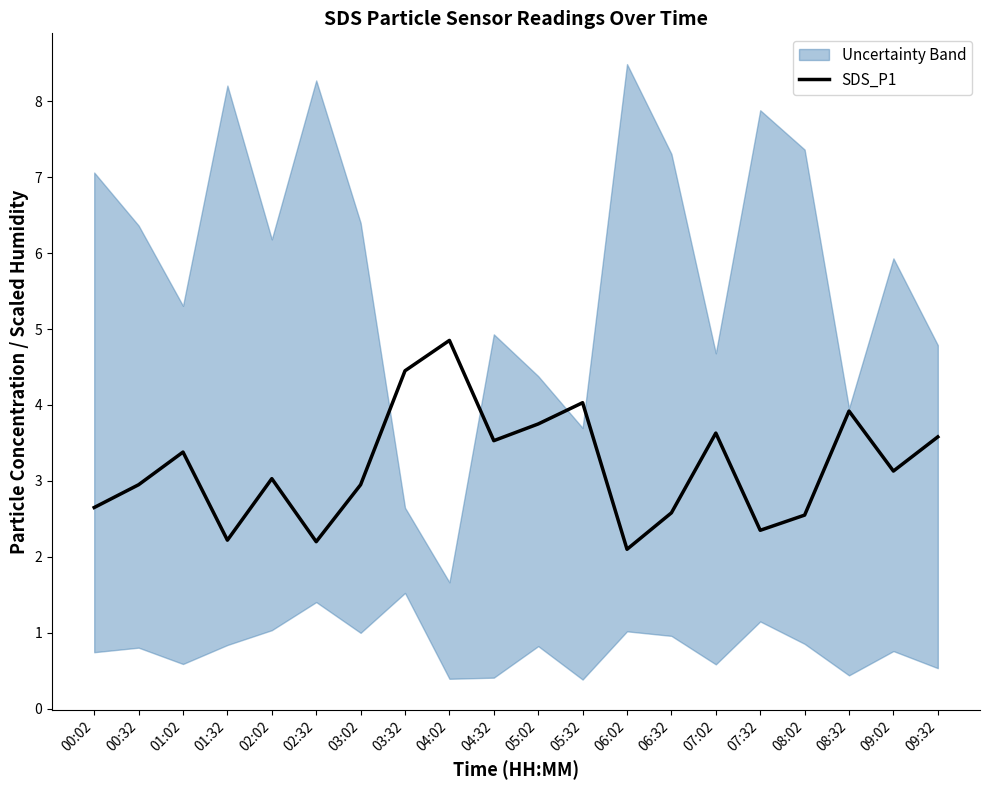

True or false: the data has more than 1 interior local peaks.

True